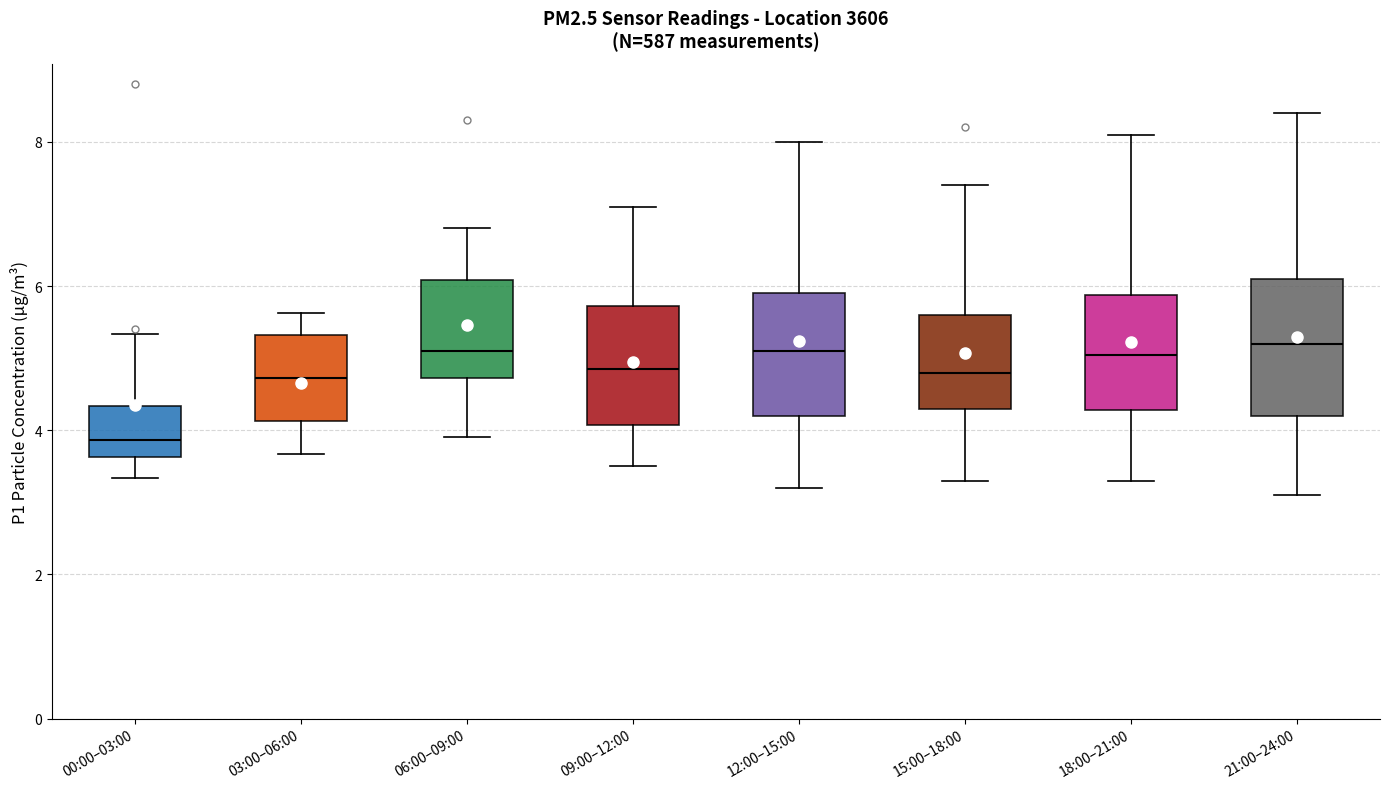

Reading left to right, read every box against the y-axis: the position of its median line, the range the box covers, and the ends of its whiskers. The values are not printed on the chart, so give them approximately, as read against the axis.

00:00–03:00: median 3.8, box 3.6 to 4.4, whiskers 3.4 to 5.4
03:00–06:00: median 4.8, box 4.2 to 5.4, whiskers 3.6 to 5.6
06:00–09:00: median 5.2, box 4.8 to 6.0, whiskers 4.0 to 6.8
09:00–12:00: median 4.8, box 4.0 to 5.8, whiskers 3.6 to 7.2
12:00–15:00: median 5.2, box 4.2 to 6.0, whiskers 3.2 to 8.0
15:00–18:00: median 4.8, box 4.4 to 5.6, whiskers 3.4 to 7.4
18:00–21:00: median 5.0, box 4.2 to 5.8, whiskers 3.4 to 8.2
21:00–24:00: median 5.2, box 4.2 to 6.2, whiskers 3.2 to 8.4